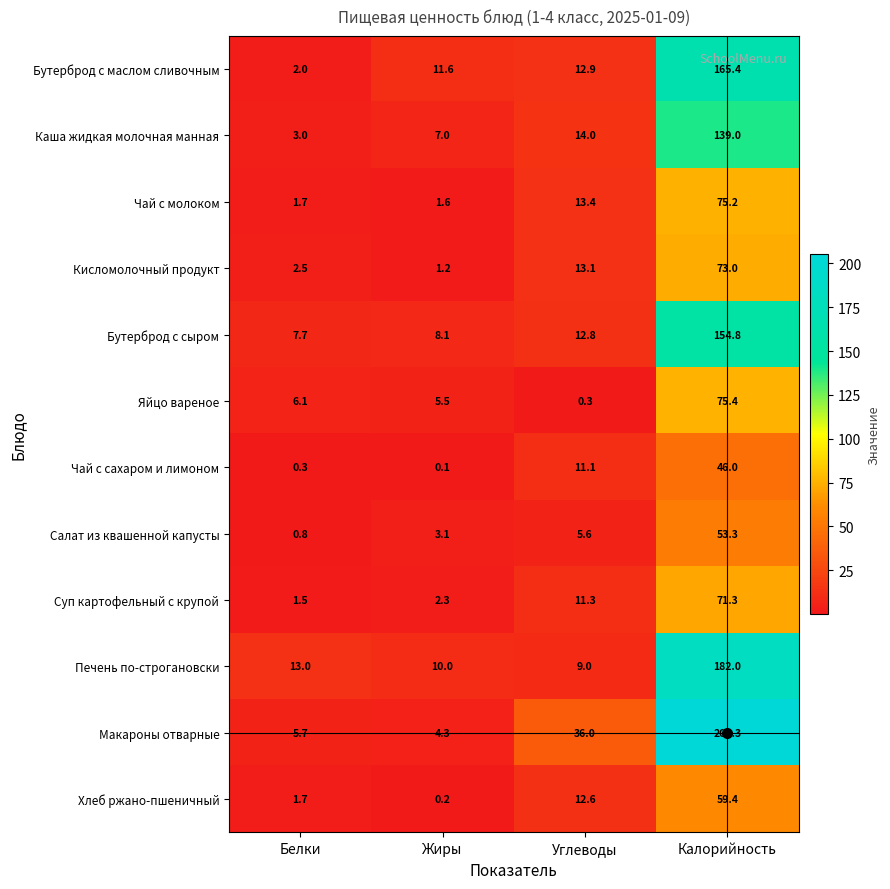

What is the difference between the maximum and second lowest values in the Каша жидкая молочная манная series?

132.0